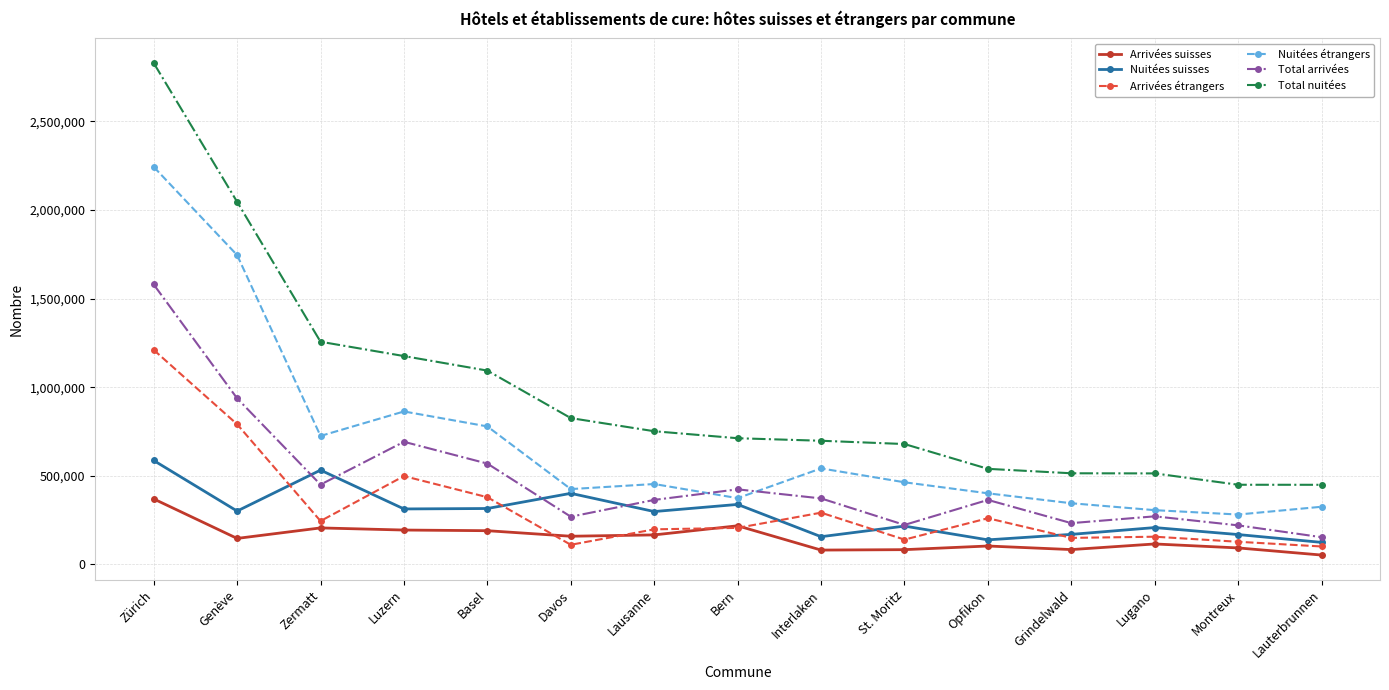

In Arrivées étrangers, how many points are higher than both neighbors (excluding endpoints)?

4